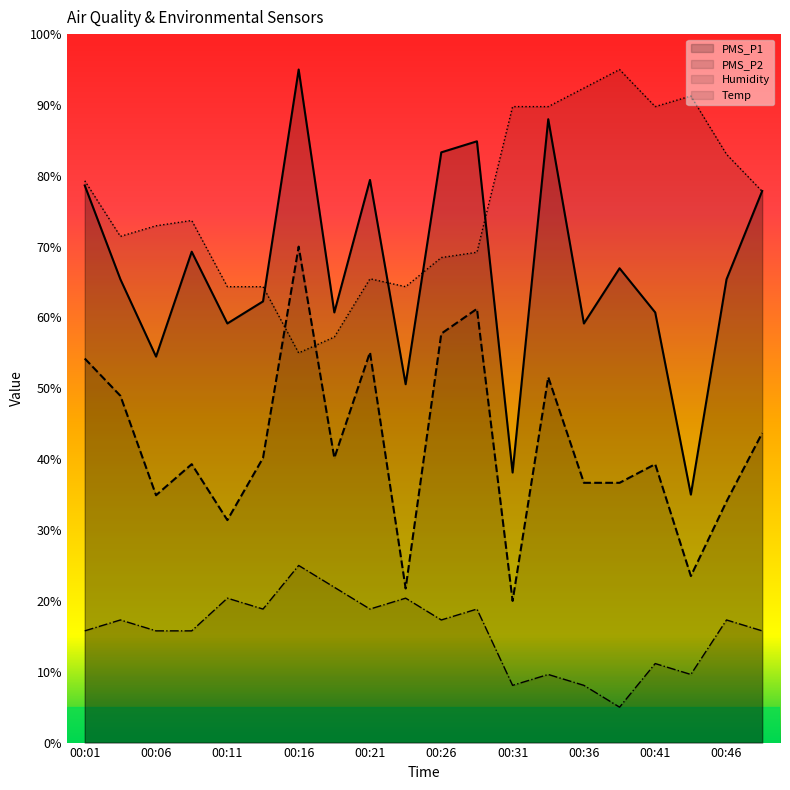

True or false: Humidity has a value of 14.0 at 00:31.

False